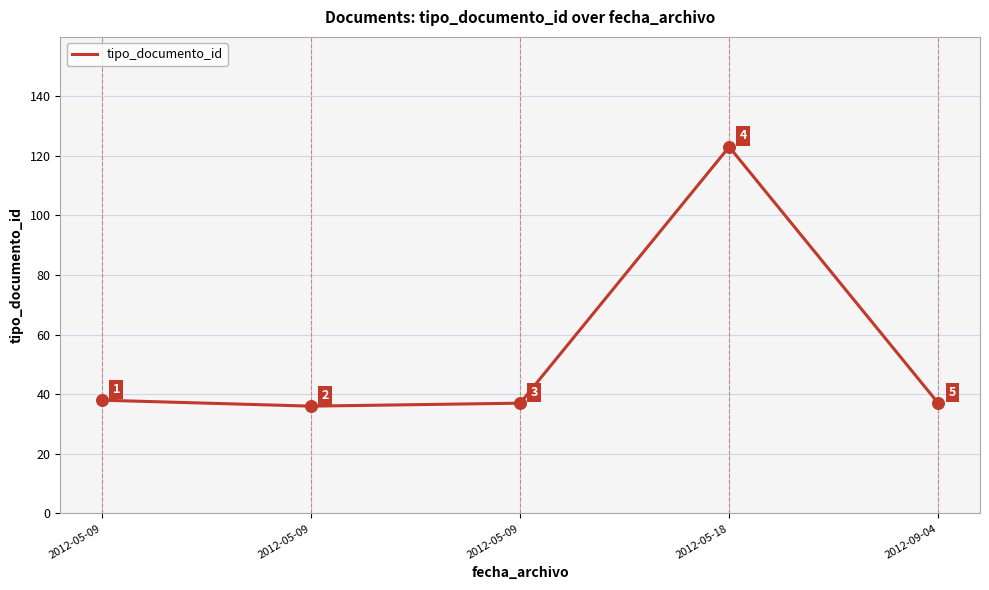

Is this an area chart (filled region under the line)?

No